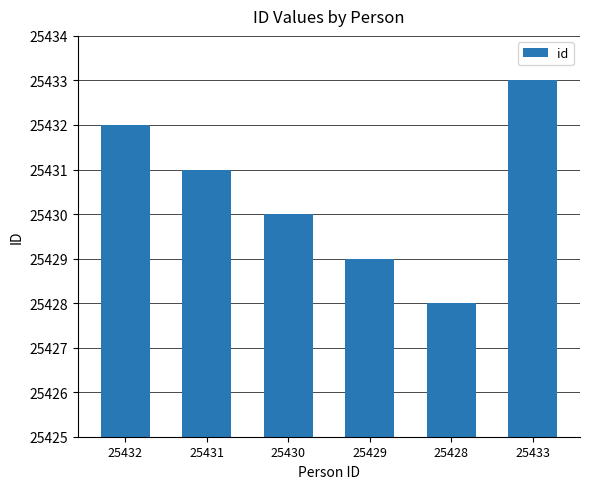

Reading left to right, list all the values displayed in this chart.

25432	25431	25430	25429	25428	25433